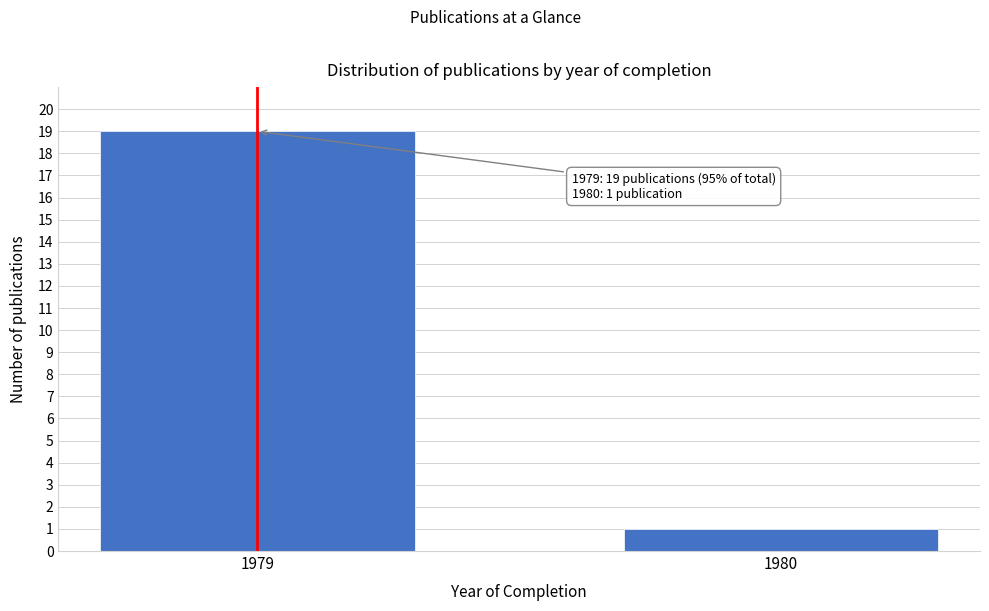

Reading left to right, list all the values displayed in this chart.

19	1